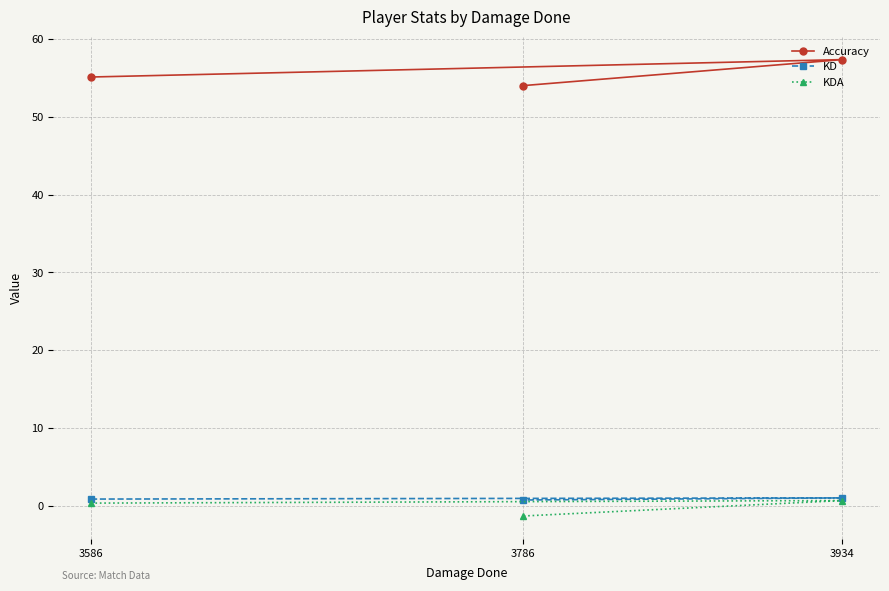

Rank the series by their maximum value, from lowest to highest.

KDA, KD, Accuracy